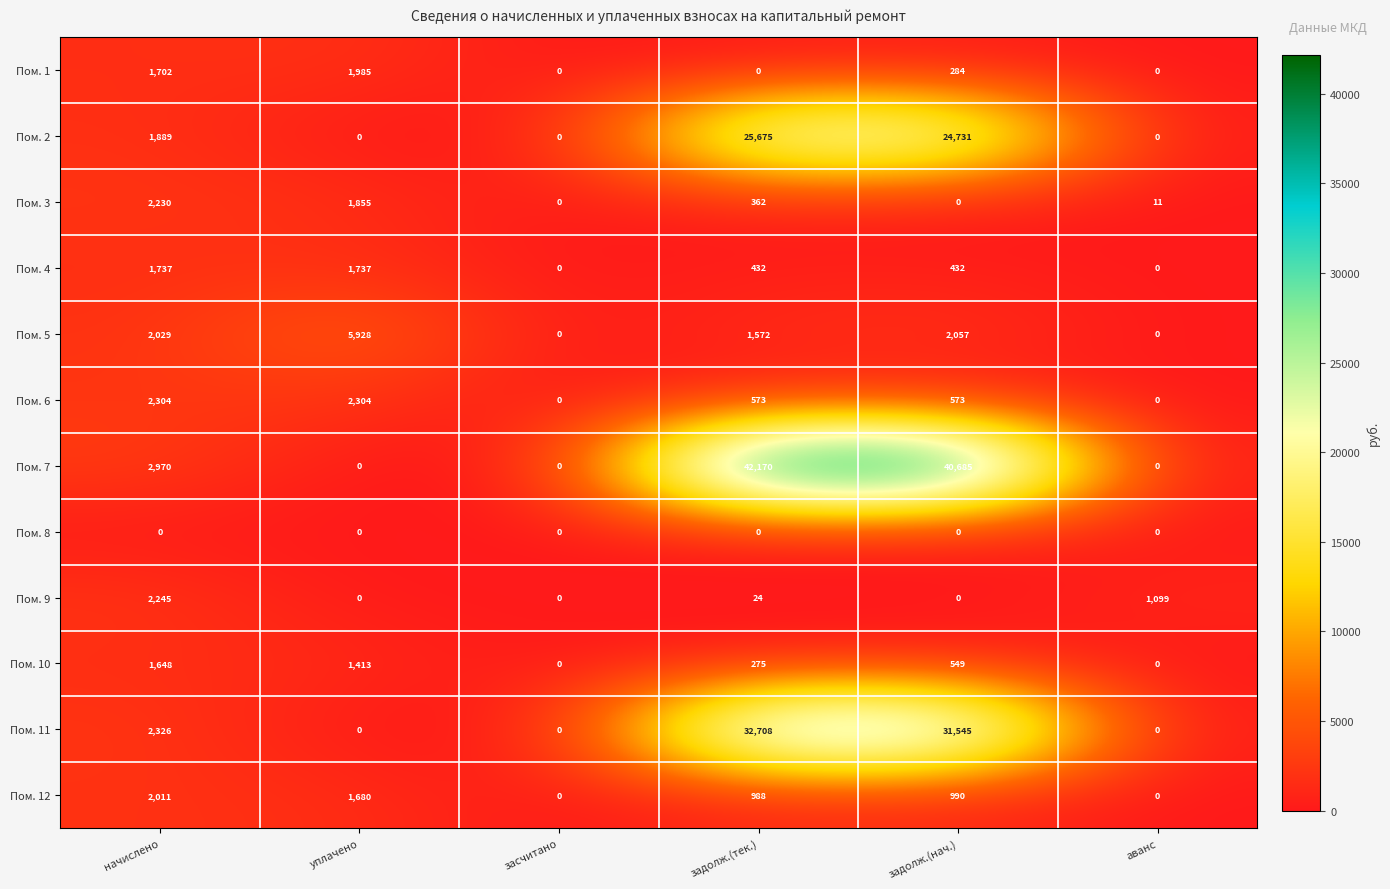

Rank the series by their maximum value, from lowest to highest.

Пом. 8, Пом. 10, Пом. 4, Пом. 1, Пом. 12, Пом. 3, Пом. 9, Пом. 6, Пом. 5, Пом. 2, Пом. 11, Пом. 7